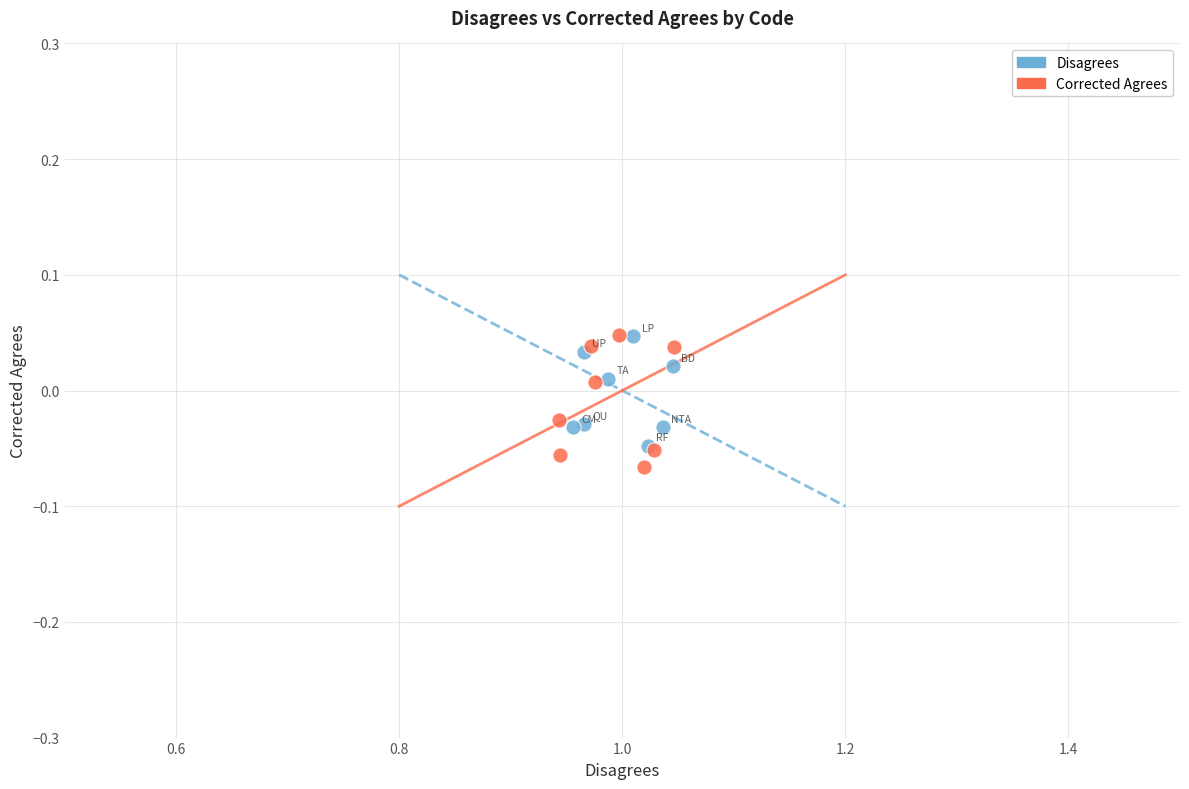

Which series has the widest spread of Y values?

Corrected Agrees